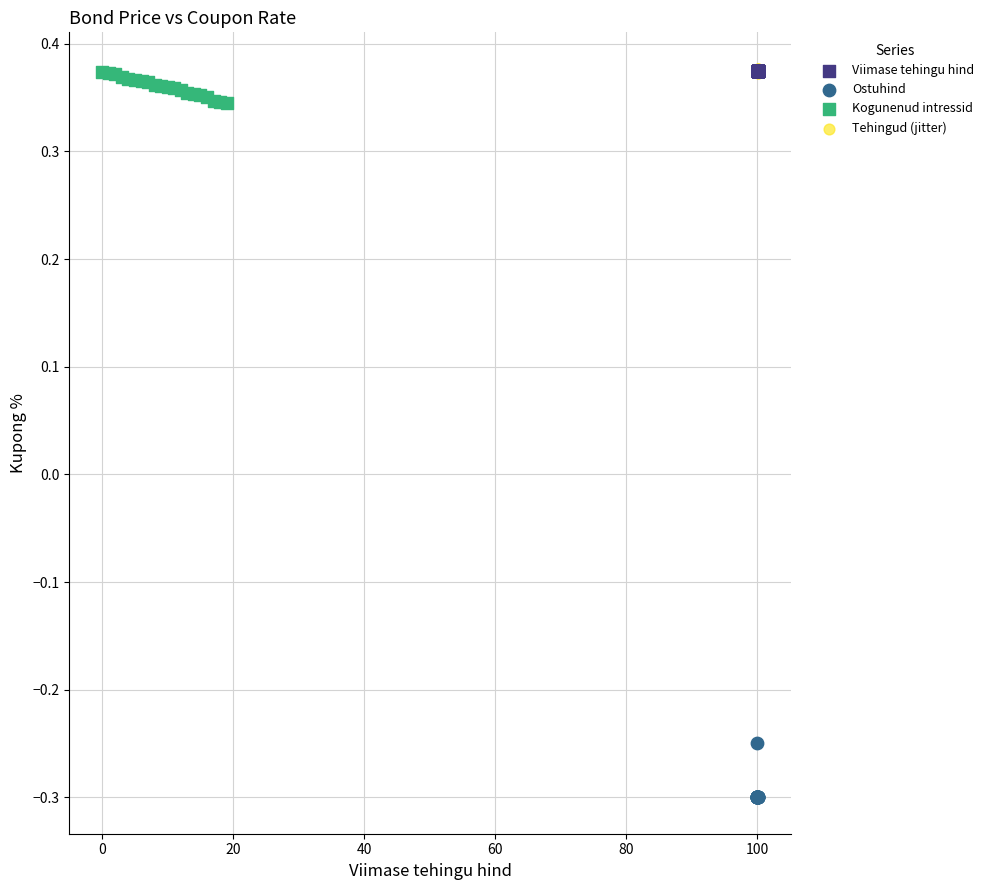

Which series contains the lowest Y value?

Ostuhind